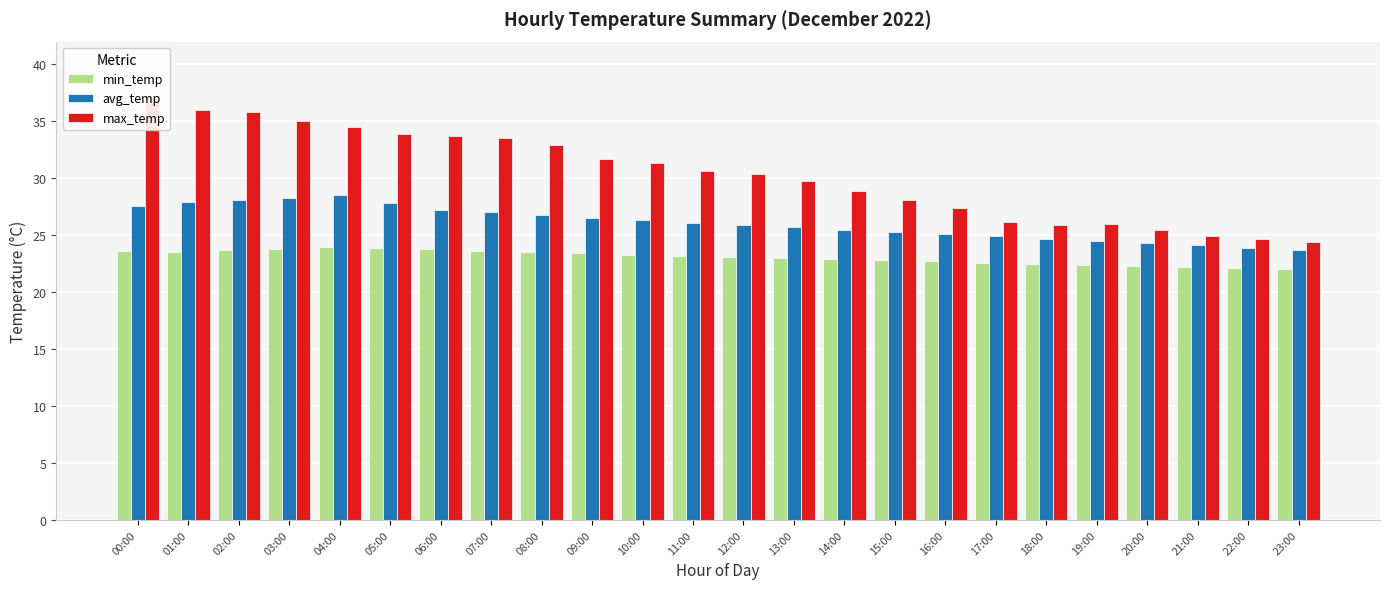

Reading left to right, extract all data points from this chart.

min_temp: 00:00=23.6	01:00=23.5	02:00=23.7	03:00=23.8	04:00=24.0	05:00=23.9	06:00=23.8	07:00=23.6	08:00=23.5	09:00=23.4	10:00=23.3	11:00=23.2	12:00=23.1	13:00=23.0	14:00=22.9	15:00=22.8	16:00=22.7	17:00=22.6	18:00=22.5	19:00=22.4	20:00=22.3	21:00=22.2	22:00=22.1	23:00=22.0
avg_temp: 00:00=27.6	01:00=27.9	02:00=28.1	03:00=28.3	04:00=28.5	05:00=27.8	06:00=27.2	07:00=27.0	08:00=26.8	09:00=26.5	10:00=26.3	11:00=26.1	12:00=25.9	13:00=25.7	14:00=25.5	15:00=25.3	16:00=25.1	17:00=24.9	18:00=24.7	19:00=24.5	20:00=24.3	21:00=24.1	22:00=23.9	23:00=23.7
max_temp: 00:00=37.2	01:00=36.0	02:00=35.8	03:00=35.0	04:00=34.5	05:00=33.9	06:00=33.7	07:00=33.5	08:00=32.9	09:00=31.7	10:00=31.3	11:00=30.6	12:00=30.4	13:00=29.8	14:00=28.9	15:00=28.1	16:00=27.4	17:00=26.2	18:00=25.9	19:00=26.0	20:00=25.5	21:00=24.9	22:00=24.7	23:00=24.4